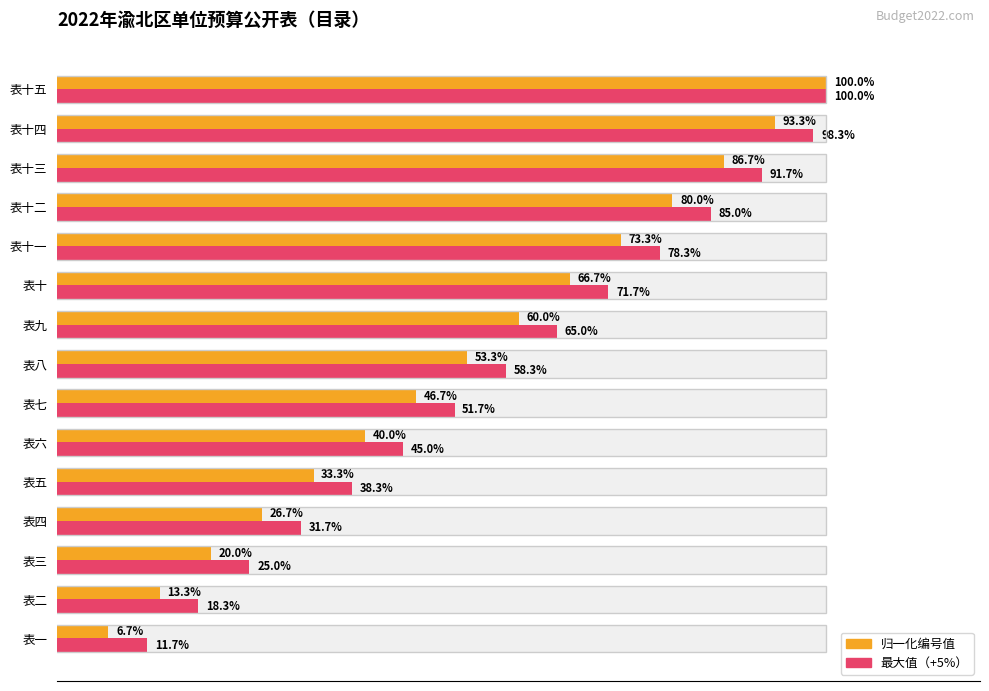

How many distinct data groups are displayed?

2